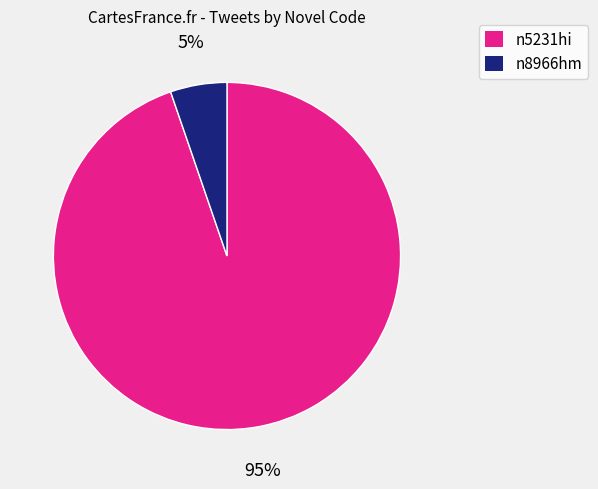

How many slices are in this pie chart?

2